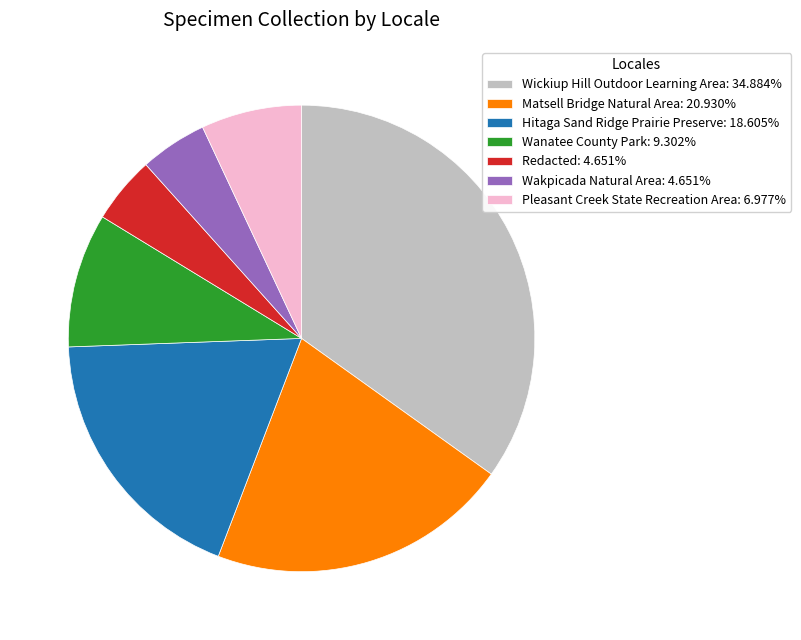

Do Hitaga Sand Ridge Prairie Preserve: 18.605% and Wakpicada Natural Area: 4.651% together represent more than half of the pie?

No